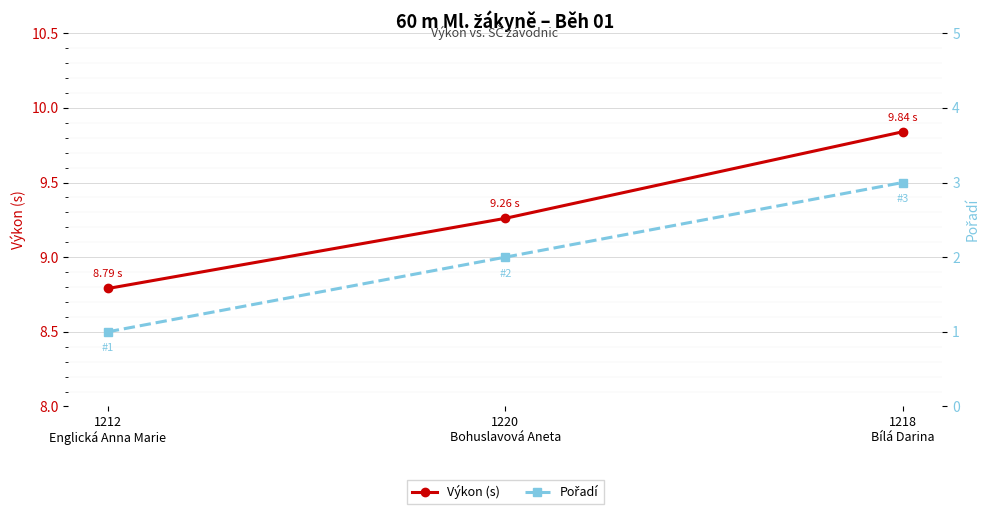

Where is Výkon (s) nearest to the value 9?

1212
Englická Anna Marie